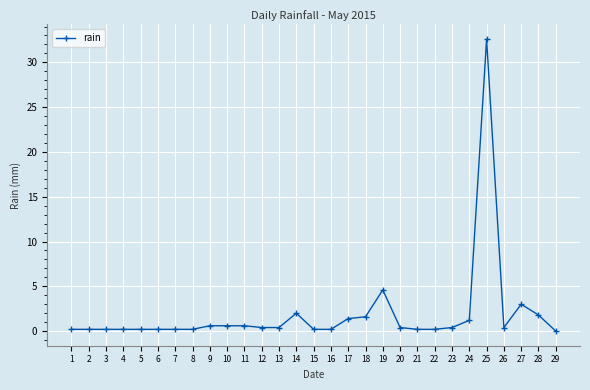

What is the value of the 18th point from the left?

1.6